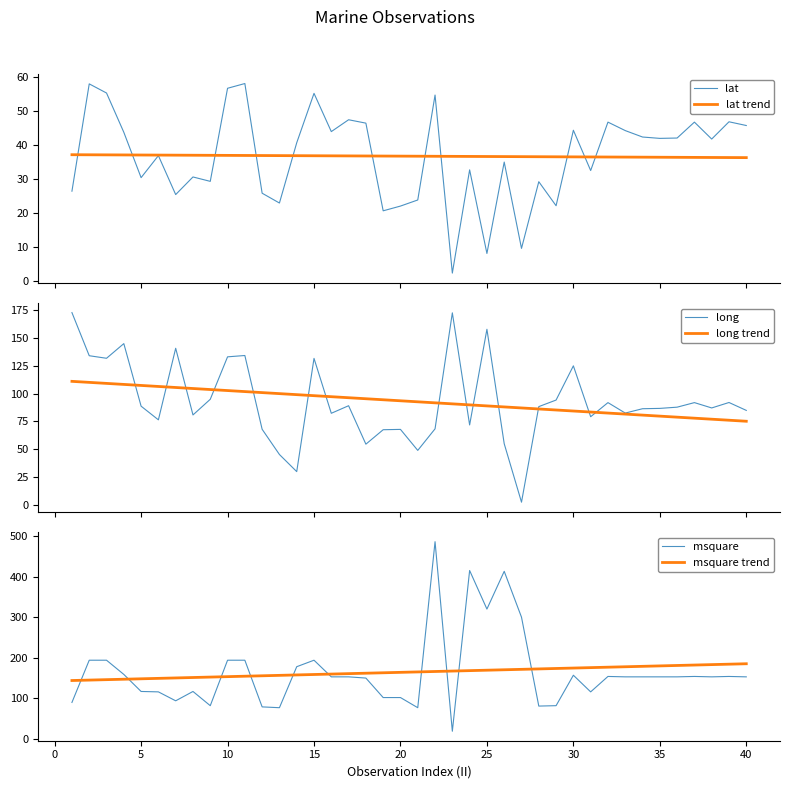

What is the minimum value for lat?

2.2